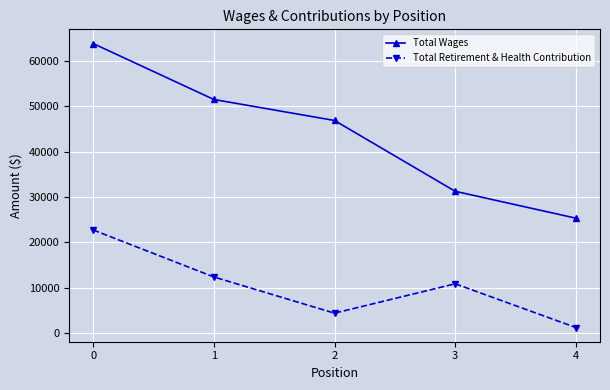

How many interior local valleys does the Total Retirement & Health Contribution series have?

1